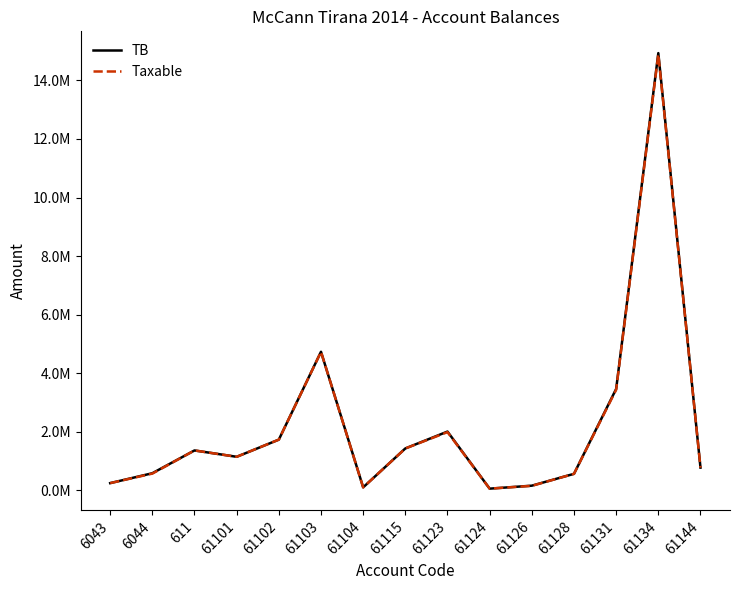

Does the chart have visible grid lines?

No